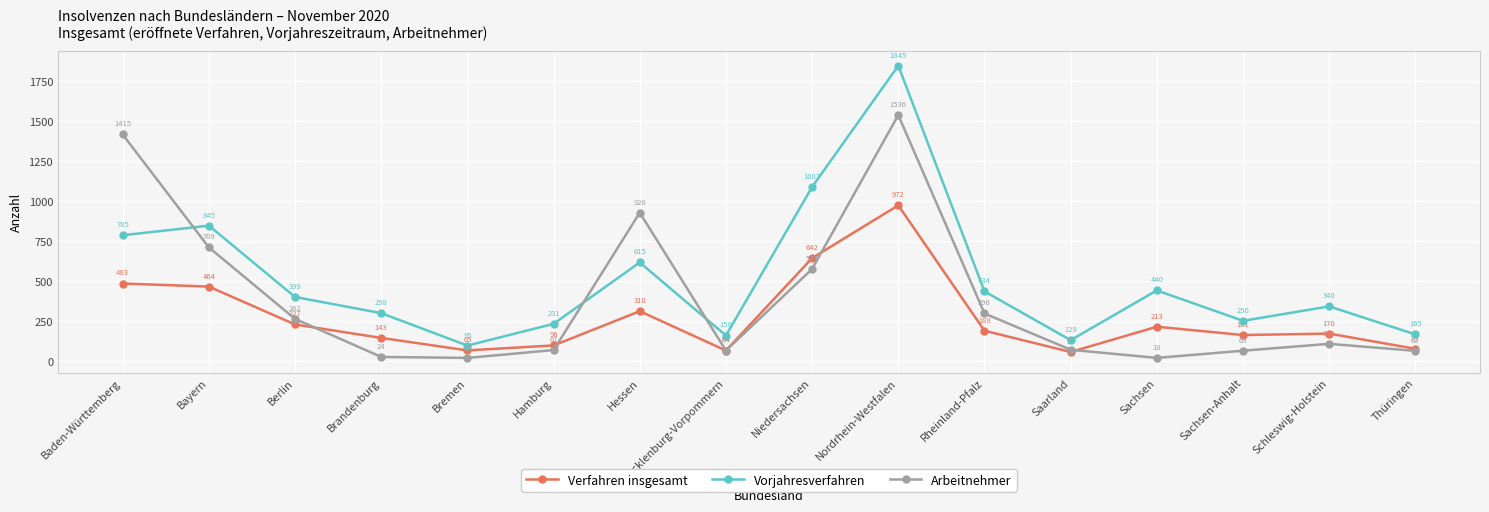

What is the label of the 8th point from the left?

Mecklenburg-Vorpommern